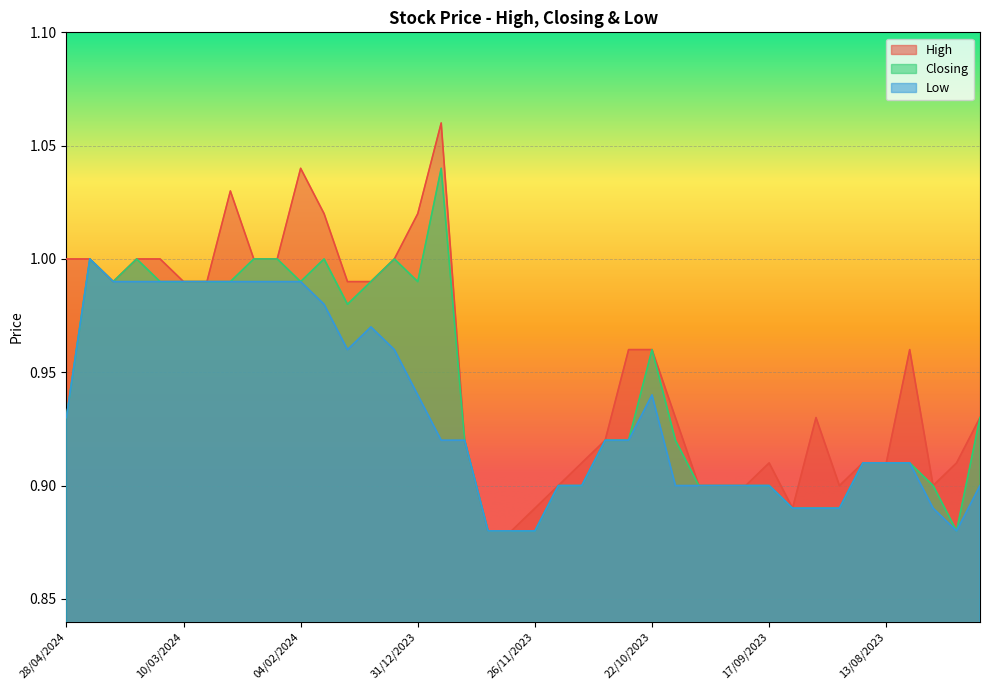

What is the highest value of the High series?

1.1